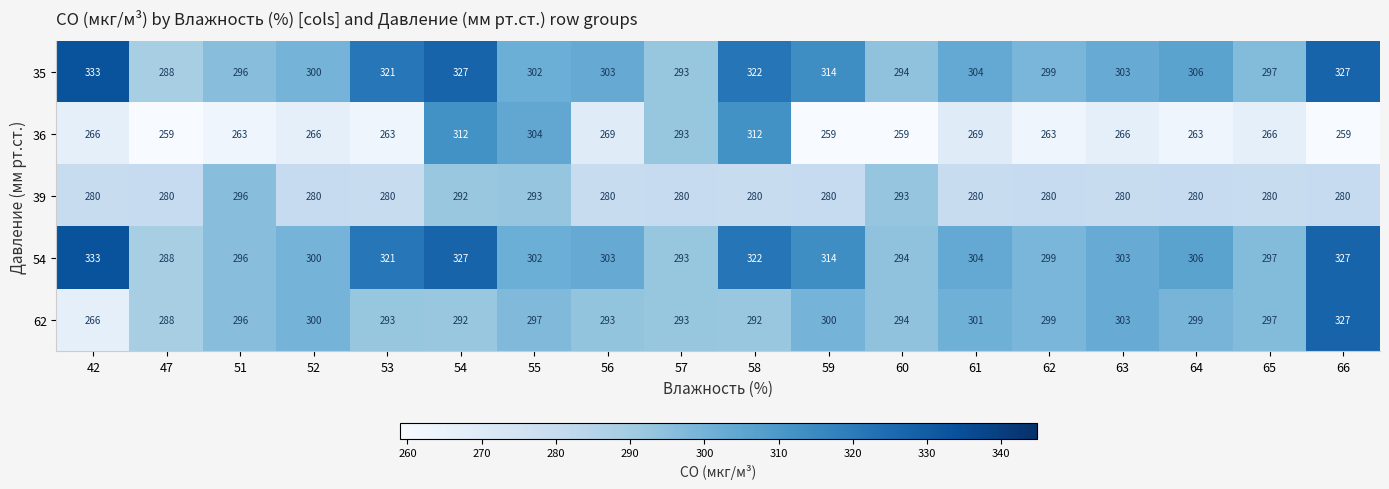

Which category has the highest value in the 54 series?

42